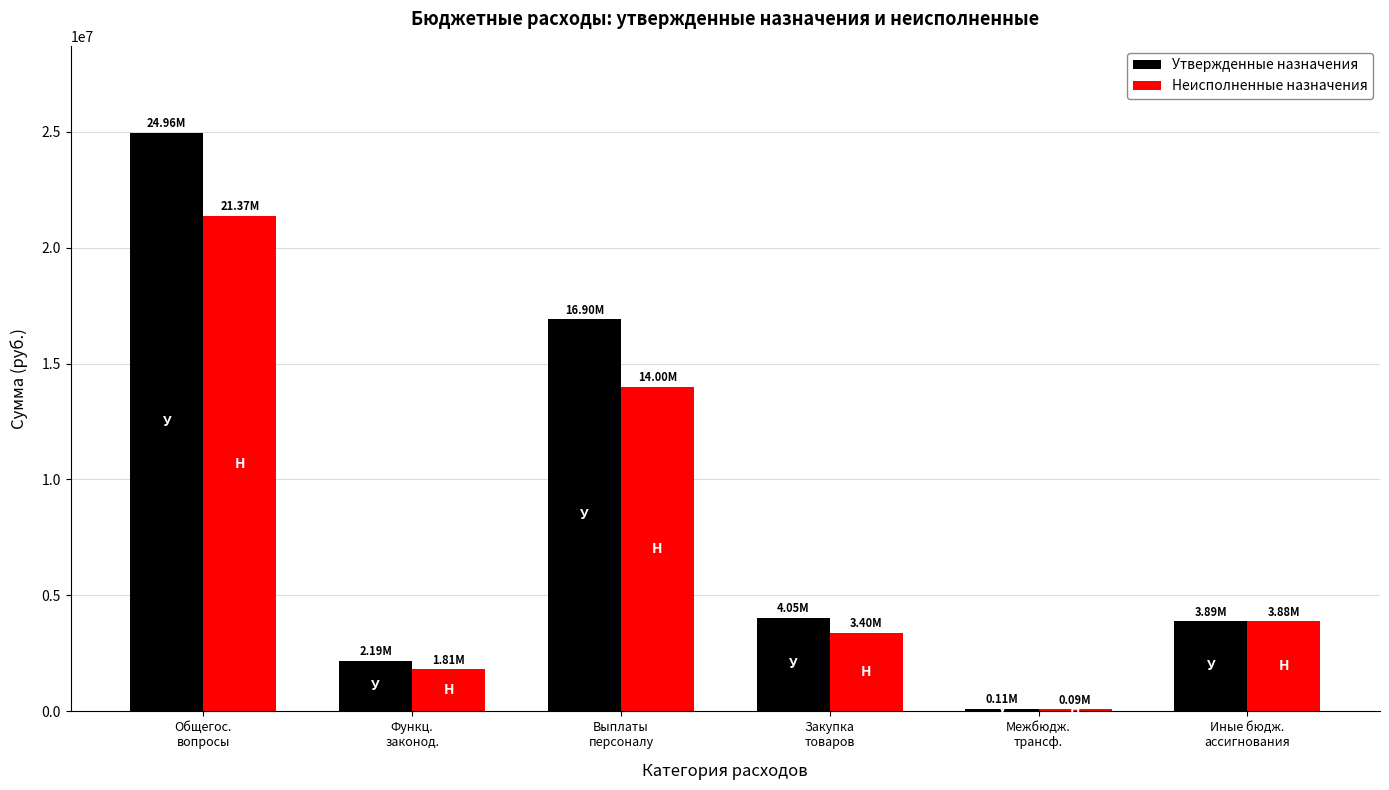

Is it true that Неисполненные назначения equals 5256980.3 at Закупка
товаров?

False